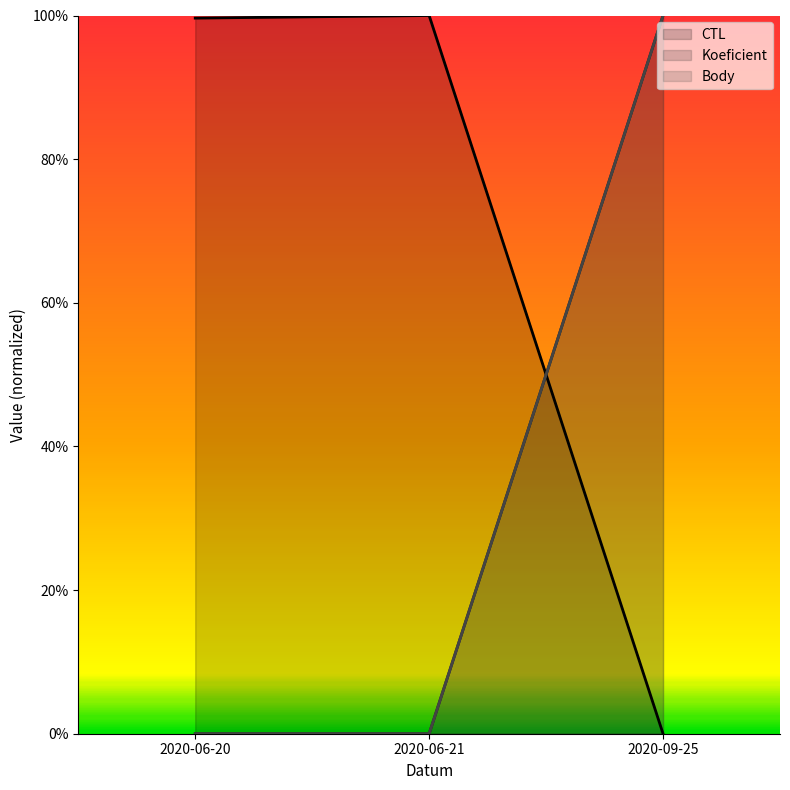

Which series changed the most between 2020-06-21 and 2020-09-25?

CTL